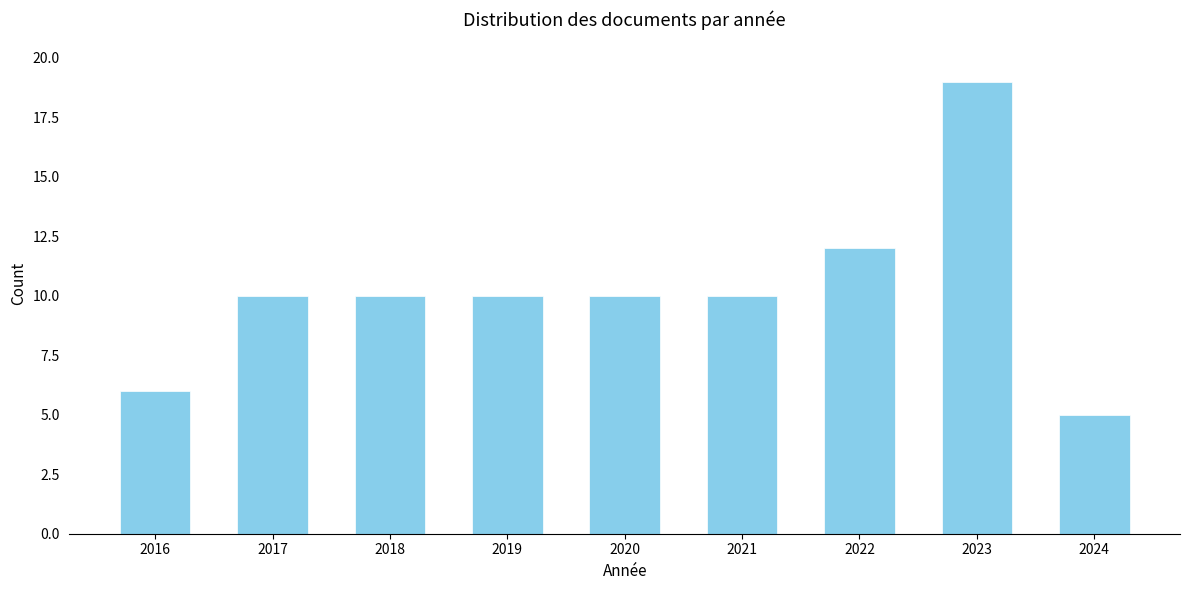

Reading left to right, extract all data points from this chart.

6	10	10	10	10	10	12	19	5